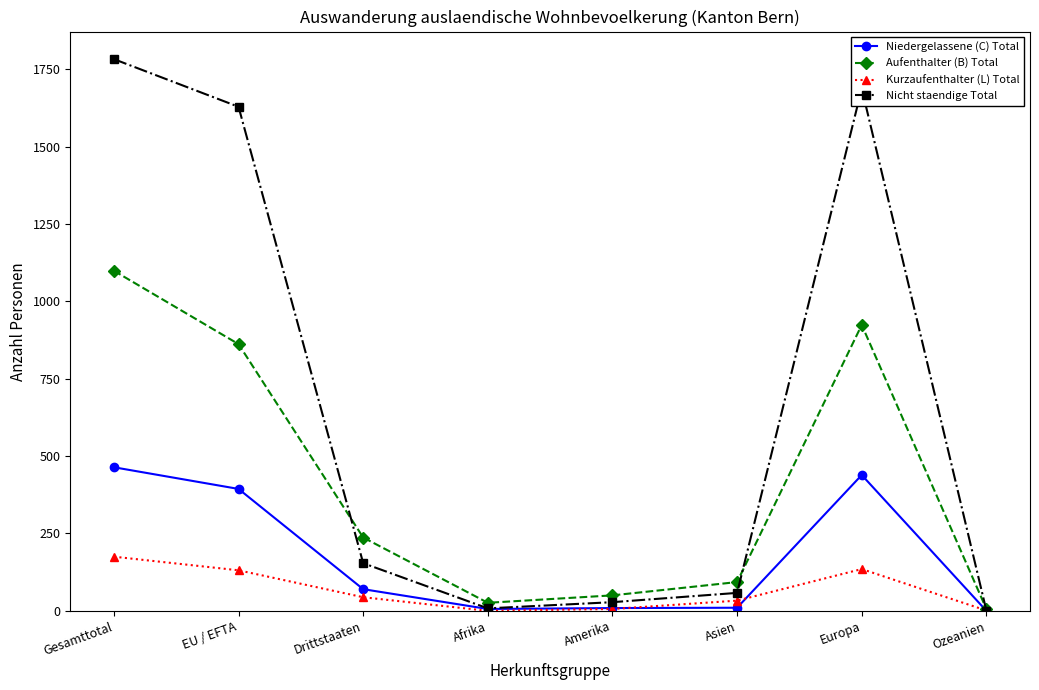

At how many categories does at least one series exceed 1446?

3